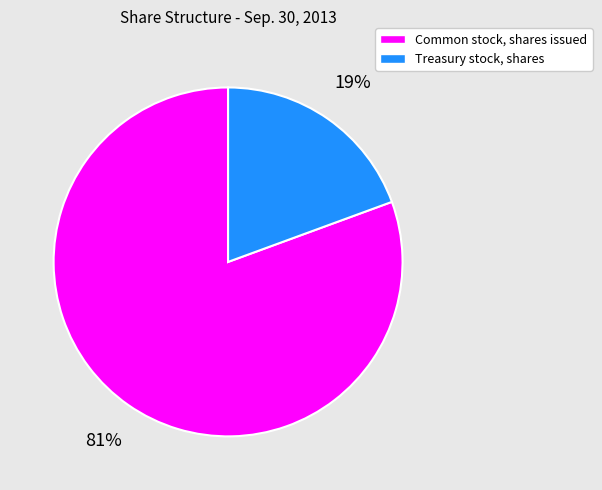

Combined, do Treasury stock, shares and Common stock, shares issued account for over 50%?

Yes